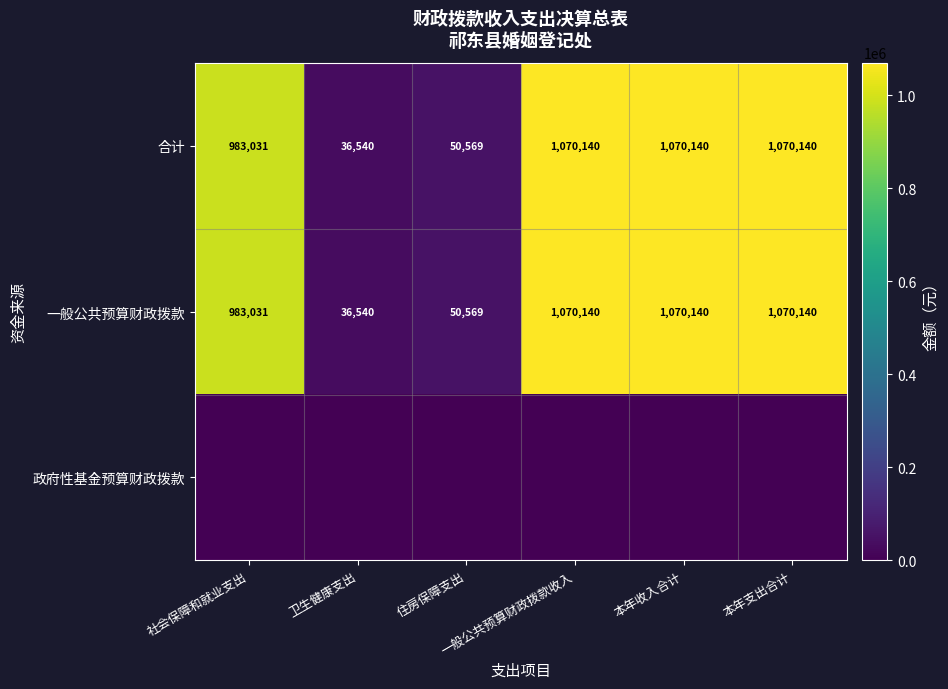

What is the maximum value for 合计?

1070140